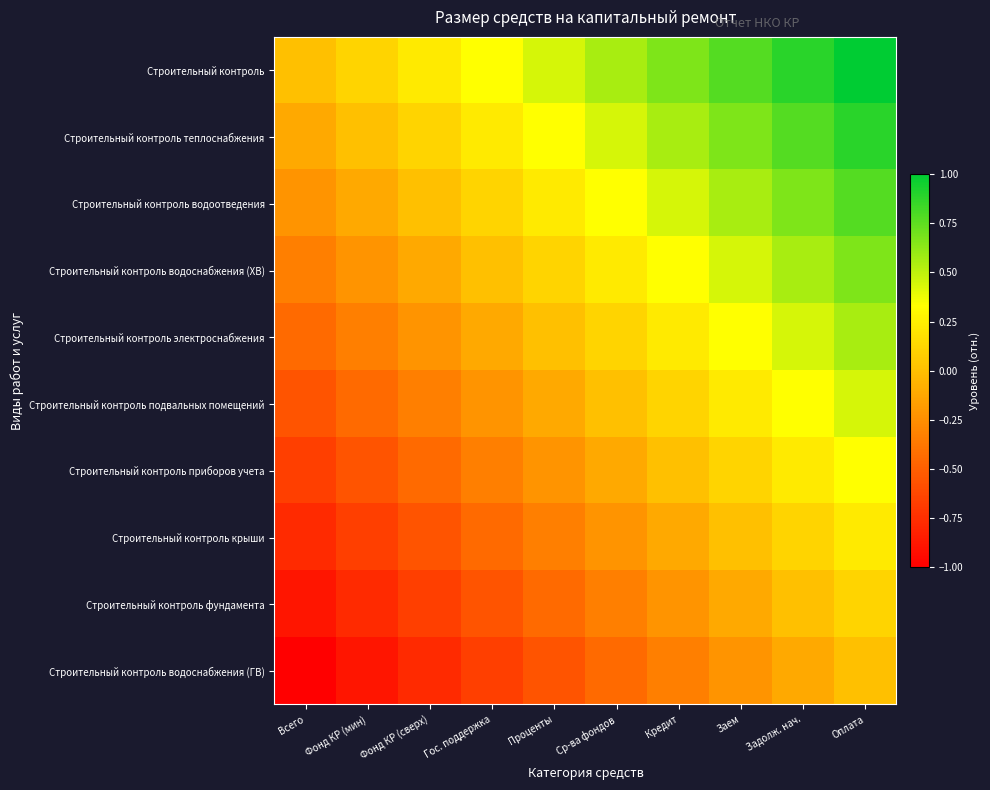

Reading right to left, transcribe all the data shown in this chart.

Строительный контроль: Оплата=1.0	Задолж. нач.=0.9	Заем=0.8	Кредит=0.7	Ср-ва фондов=0.6	Проценты=0.4	Гос. поддержка=0.3	Фонд КР (сверх)=0.2	Фонд КР (мин)=0.1	Всего=0.0
Строительный контроль теплоснабжения: Оплата=0.9	Задолж. нач.=0.8	Заем=0.7	Кредит=0.6	Ср-ва фондов=0.4	Проценты=0.3	Гос. поддержка=0.2	Фонд КР (сверх)=0.1	Фонд КР (мин)=0.0	Всего=-0.1
Строительный контроль водоотведения: Оплата=0.8	Задолж. нач.=0.7	Заем=0.6	Кредит=0.4	Ср-ва фондов=0.3	Проценты=0.2	Гос. поддержка=0.1	Фонд КР (сверх)=0.0	Фонд КР (мин)=-0.1	Всего=-0.2
Строительный контроль водоснабжения (ХВ): Оплата=0.7	Задолж. нач.=0.6	Заем=0.4	Кредит=0.3	Ср-ва фондов=0.2	Проценты=0.1	Гос. поддержка=0.0	Фонд КР (сверх)=-0.1	Фонд КР (мин)=-0.2	Всего=-0.3
Строительный контроль электроснабжения: Оплата=0.6	Задолж. нач.=0.4	Заем=0.3	Кредит=0.2	Ср-ва фондов=0.1	Проценты=0.0	Гос. поддержка=-0.1	Фонд КР (сверх)=-0.2	Фонд КР (мин)=-0.3	Всего=-0.4
Строительный контроль подвальных помещений: Оплата=0.4	Задолж. нач.=0.3	Заем=0.2	Кредит=0.1	Ср-ва фондов=0.0	Проценты=-0.1	Гос. поддержка=-0.2	Фонд КР (сверх)=-0.3	Фонд КР (мин)=-0.4	Всего=-0.6
Строительный контроль приборов учета: Оплата=0.3	Задолж. нач.=0.2	Заем=0.1	Кредит=0.0	Ср-ва фондов=-0.1	Проценты=-0.2	Гос. поддержка=-0.3	Фонд КР (сверх)=-0.4	Фонд КР (мин)=-0.6	Всего=-0.7
Строительный контроль крыши: Оплата=0.2	Задолж. нач.=0.1	Заем=0.0	Кредит=-0.1	Ср-ва фондов=-0.2	Проценты=-0.3	Гос. поддержка=-0.4	Фонд КР (сверх)=-0.6	Фонд КР (мин)=-0.7	Всего=-0.8
Строительный контроль фундамента: Оплата=0.1	Задолж. нач.=0.0	Заем=-0.1	Кредит=-0.2	Ср-ва фондов=-0.3	Проценты=-0.4	Гос. поддержка=-0.6	Фонд КР (сверх)=-0.7	Фонд КР (мин)=-0.8	Всего=-0.9
Строительный контроль водоснабжения (ГВ): Оплата=0.0	Задолж. нач.=-0.1	Заем=-0.2	Кредит=-0.3	Ср-ва фондов=-0.4	Проценты=-0.6	Гос. поддержка=-0.7	Фонд КР (сверх)=-0.8	Фонд КР (мин)=-0.9	Всего=-1.0